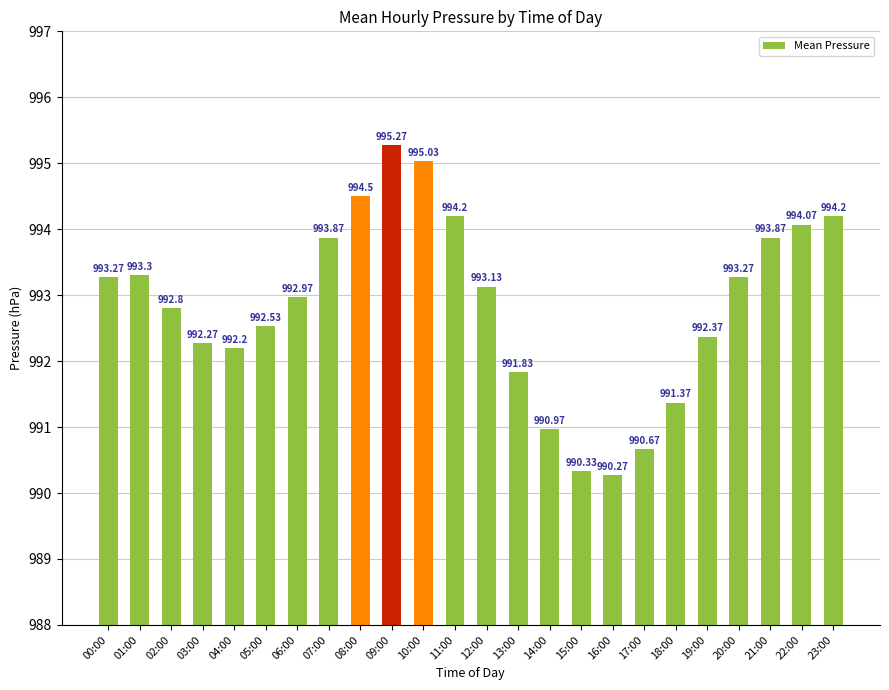

At which label is the value closest to 992?

13:00